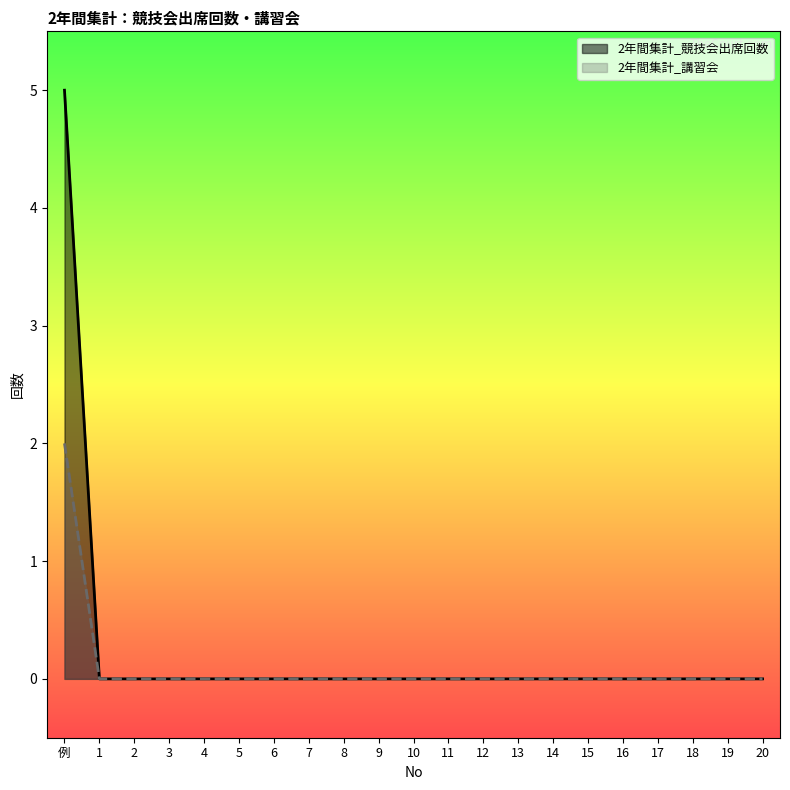

True or false: 2年間集計_講習会 and 2年間集計_競技会出席回数 intersect in this chart.

False